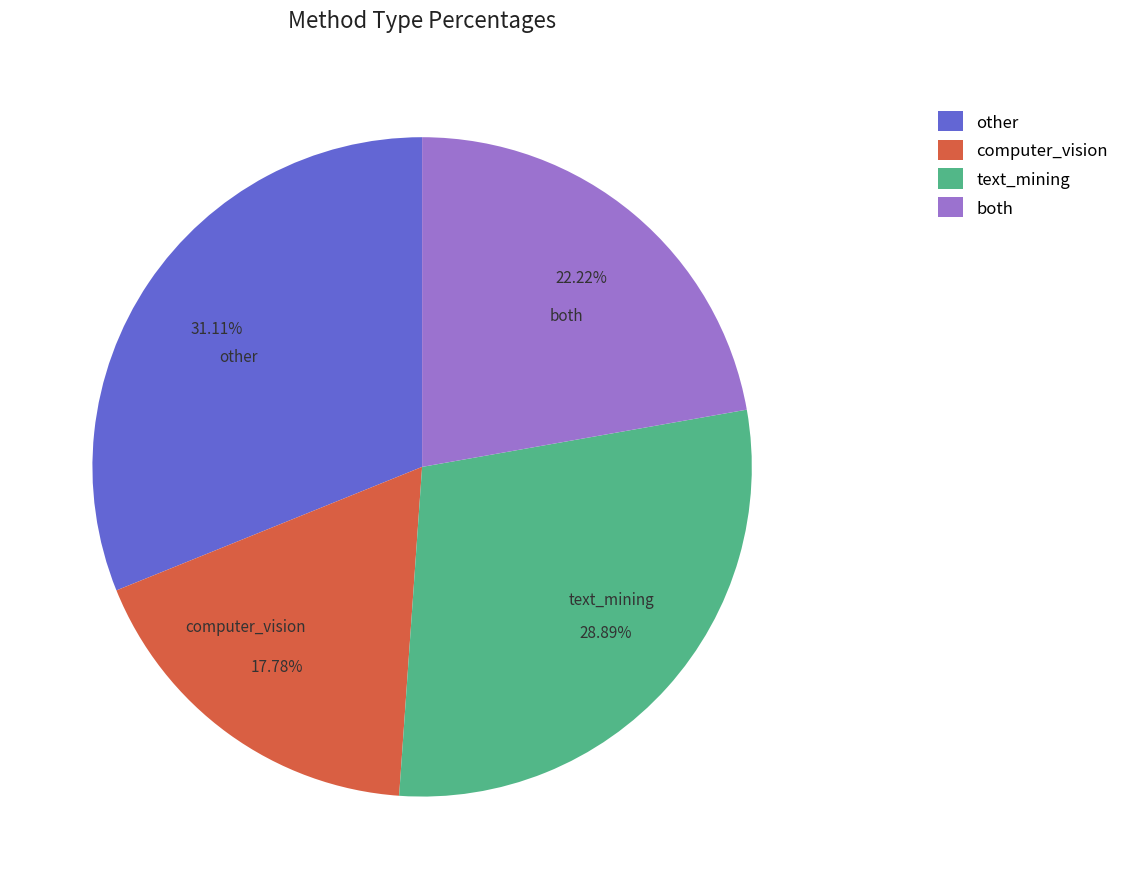

Between computer_vision and text_mining, which is larger?

text_mining